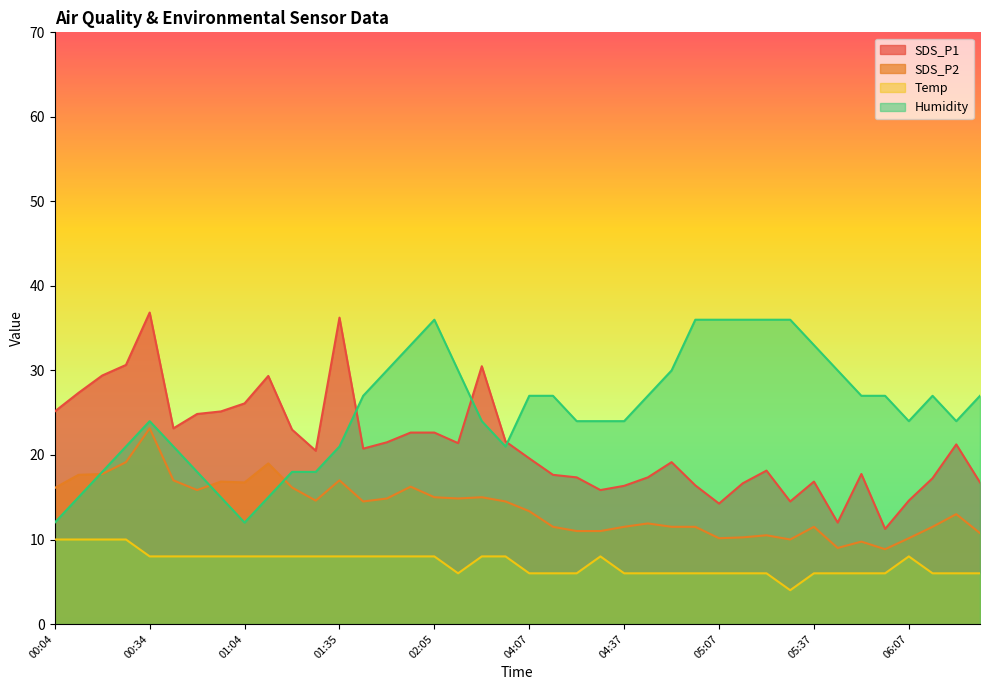

List the series in order of their peak value, highest first.

SDS_P1, Humidity, SDS_P2, Temp